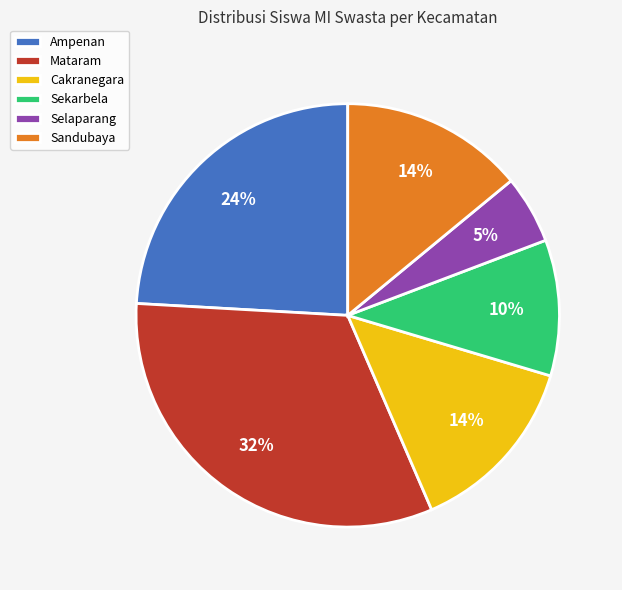

Which has a higher value, Sekarbela or Mataram?

Mataram